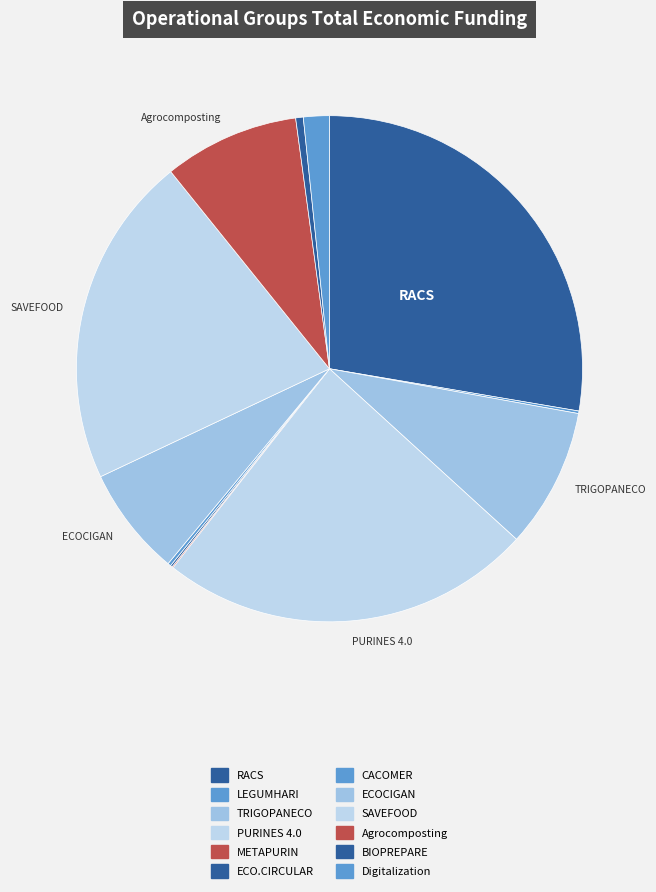

Is there a majority slice in this chart?

No